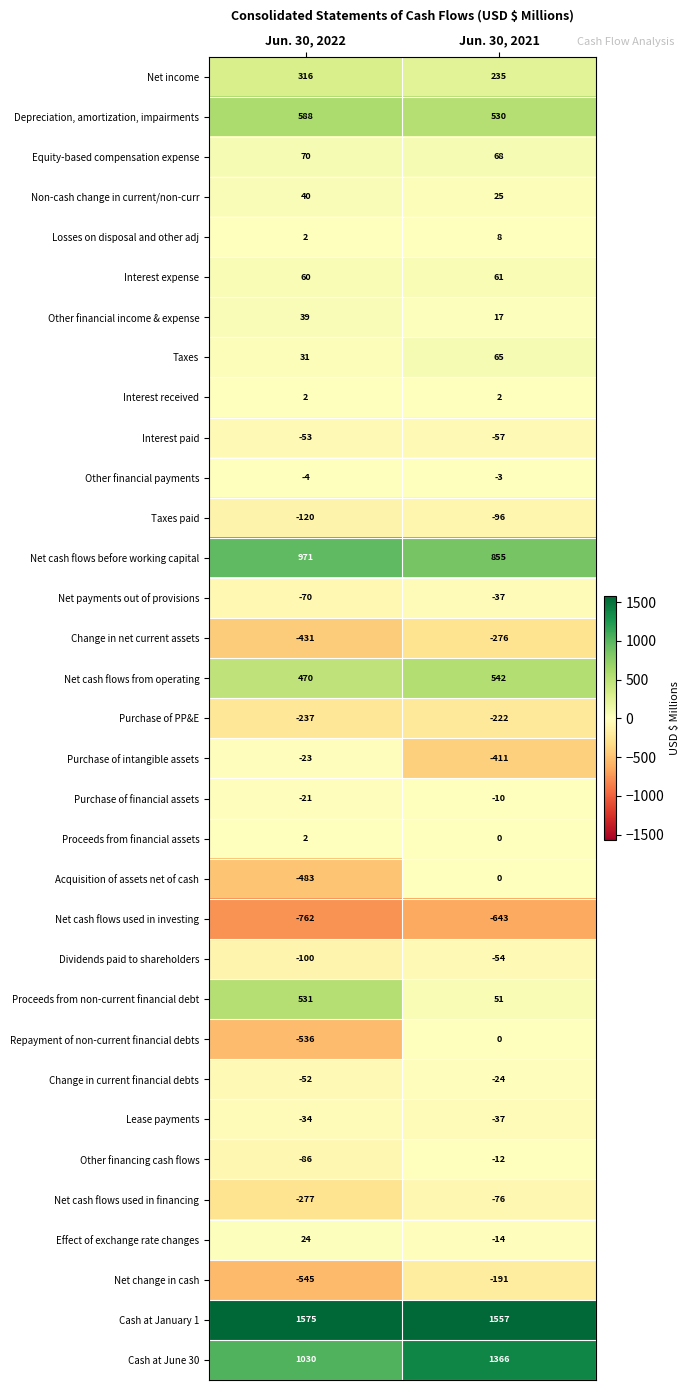

What is the minimum value shown in the chart?

-762